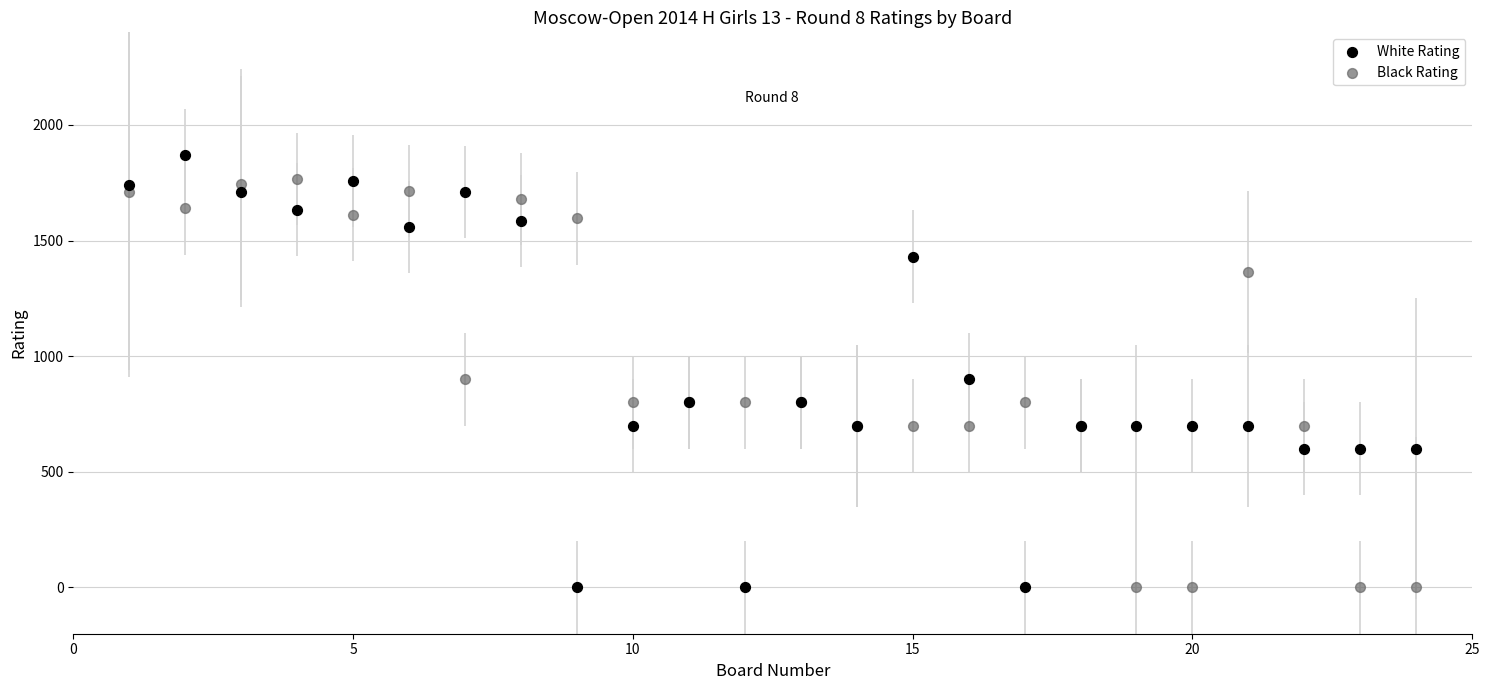

What is the X range (max minus min) for the scatter plot?

23